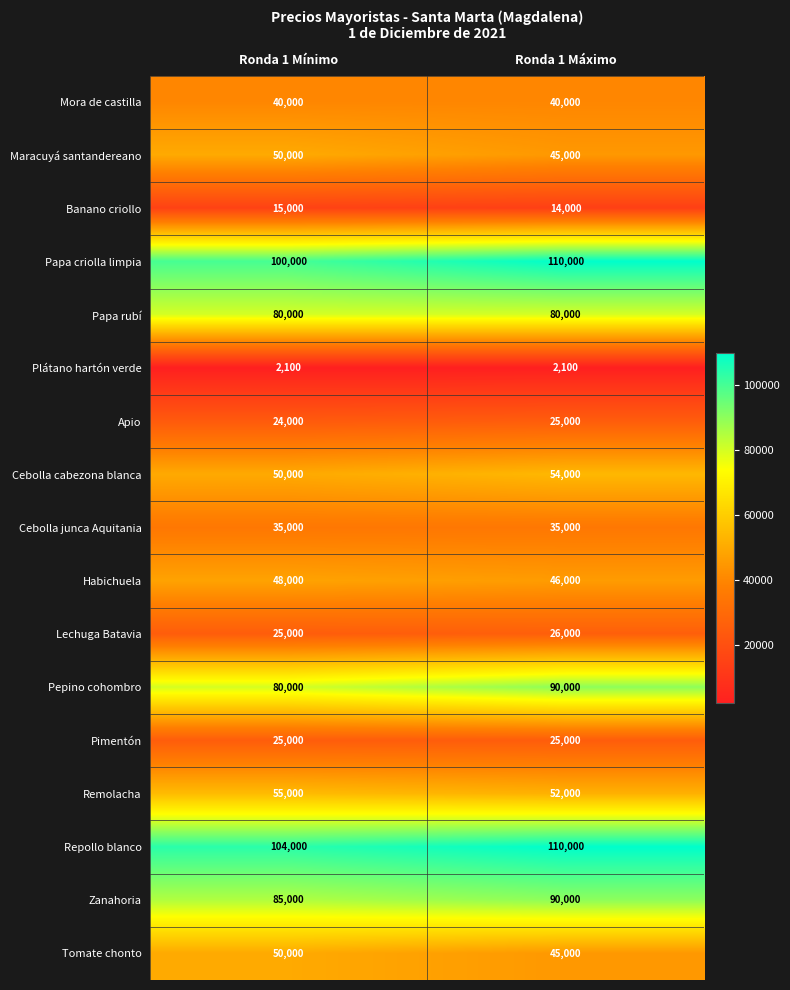

What is the total value across all series at Ronda 1 Mínimo?

868100